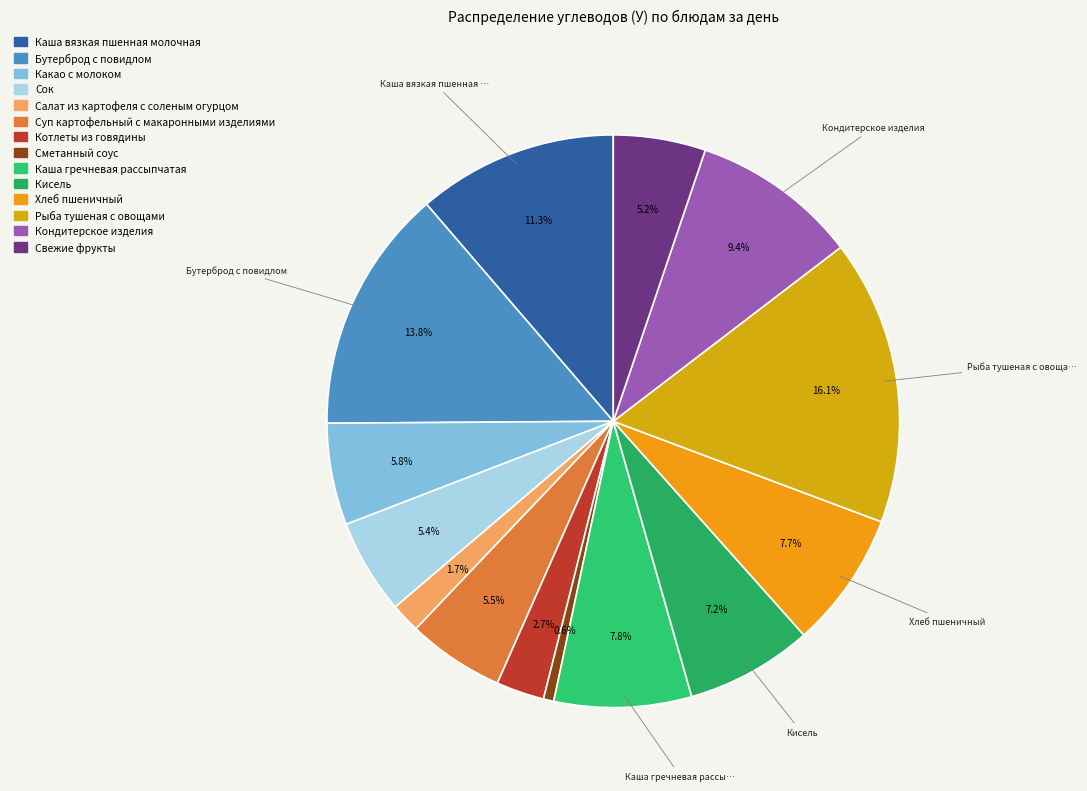

What percentage is NOT represented by Каша вязкая пшенная молочная?

88.7%